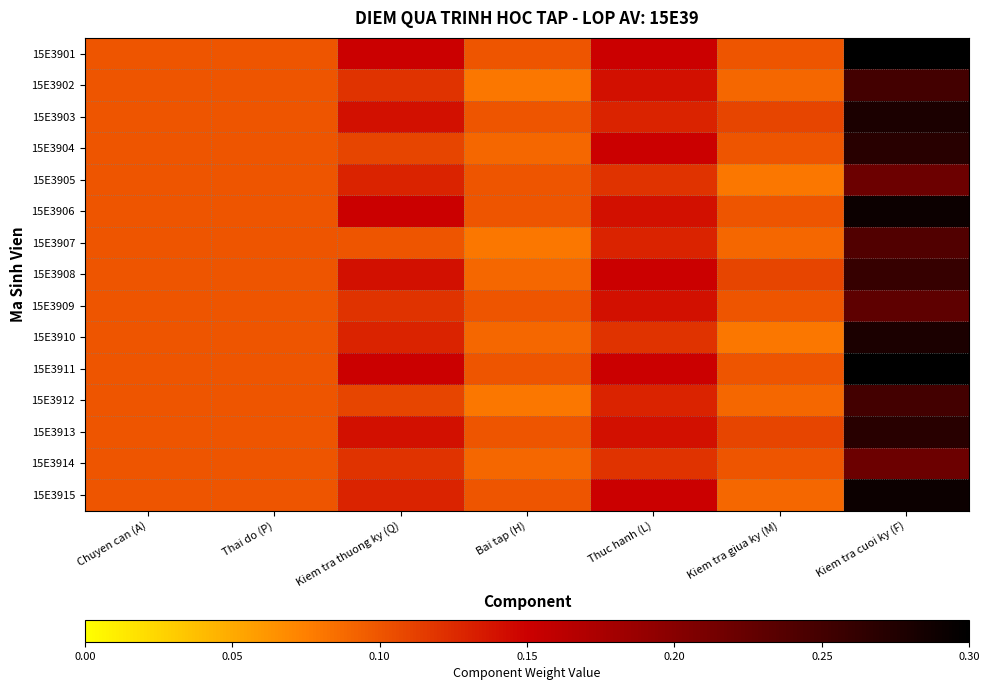

Rank the series at Bai tap (H) from highest to lowest value.

15E3901, 15E3903, 15E3905, 15E3906, 15E3909, 15E3911, 15E3913, 15E3915, 15E3904, 15E3908, 15E3910, 15E3914, 15E3902, 15E3907, 15E3912